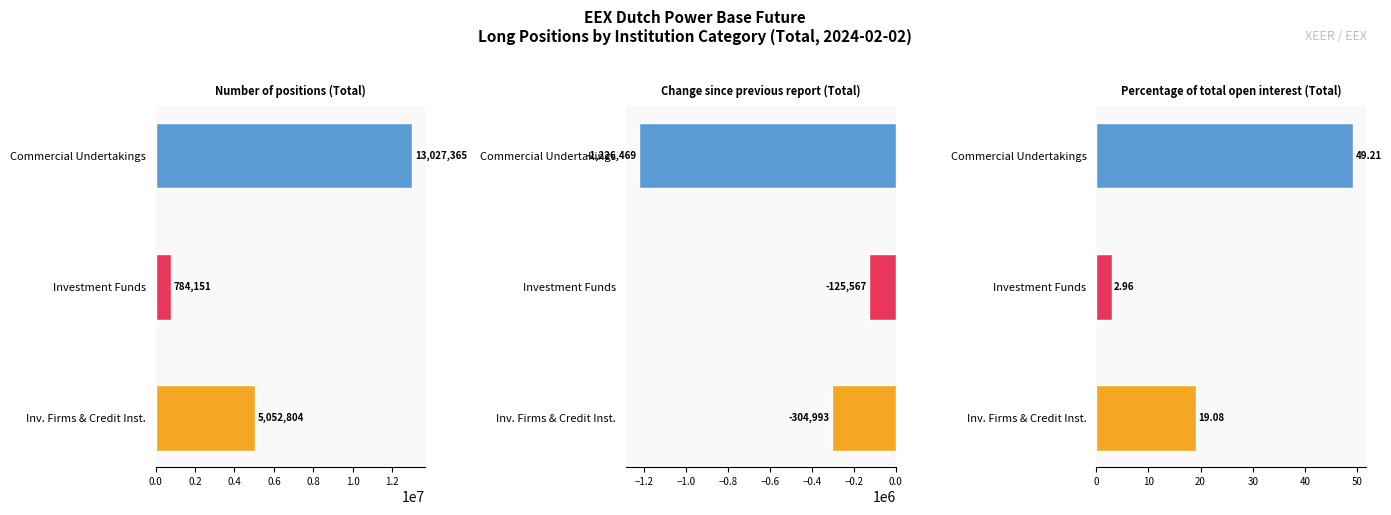

How many series are shown in this chart?

3